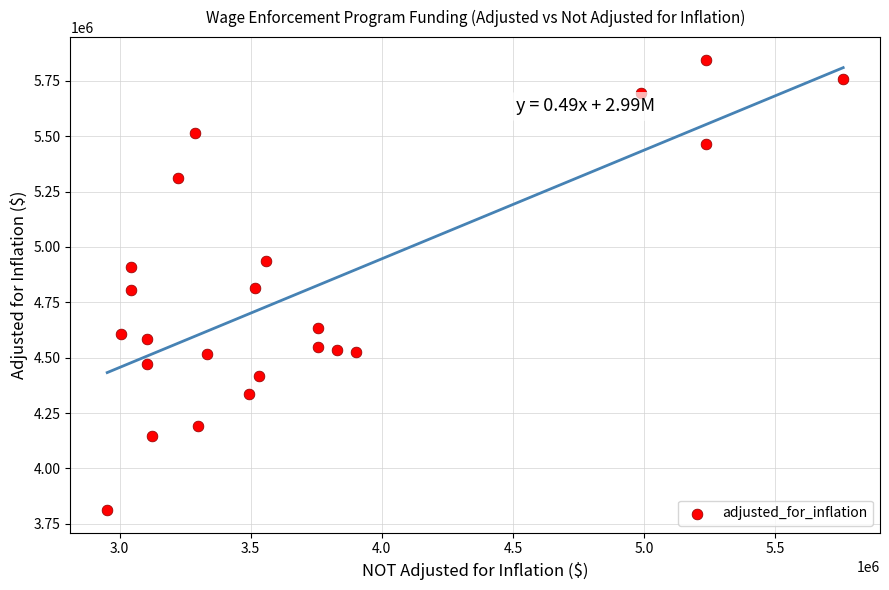

What is the range of Y values (max minus min)?

2034092